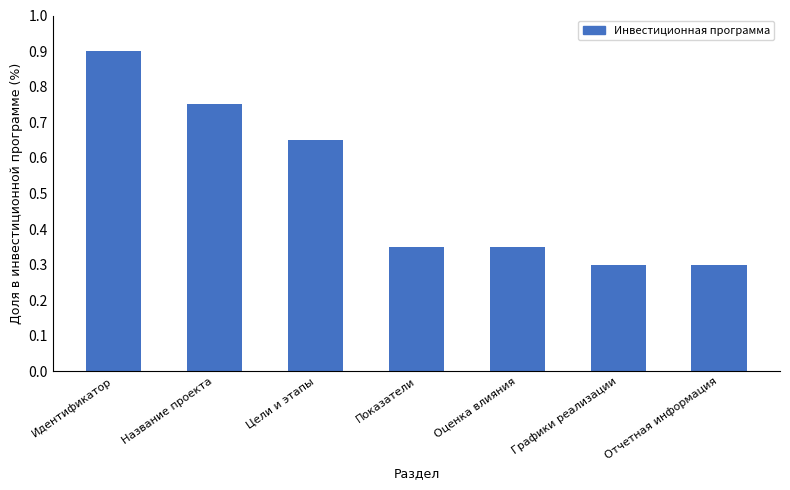

How many values are between 0 and 1?

7